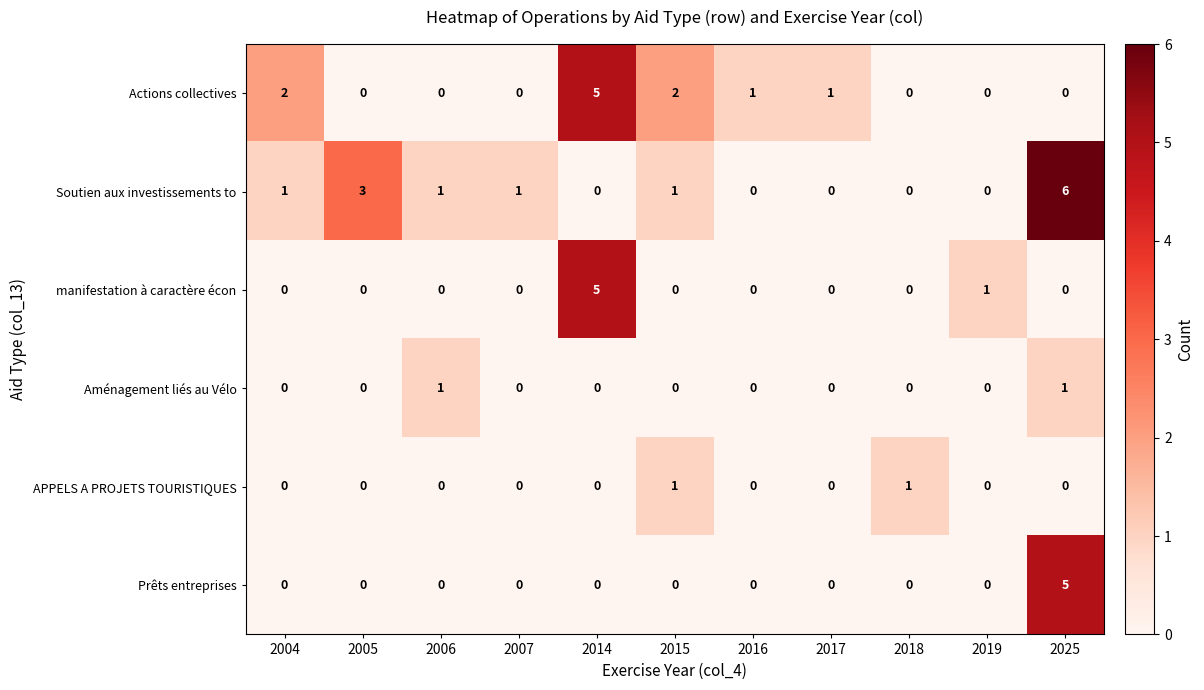

How many categories are shown in the chart?

11